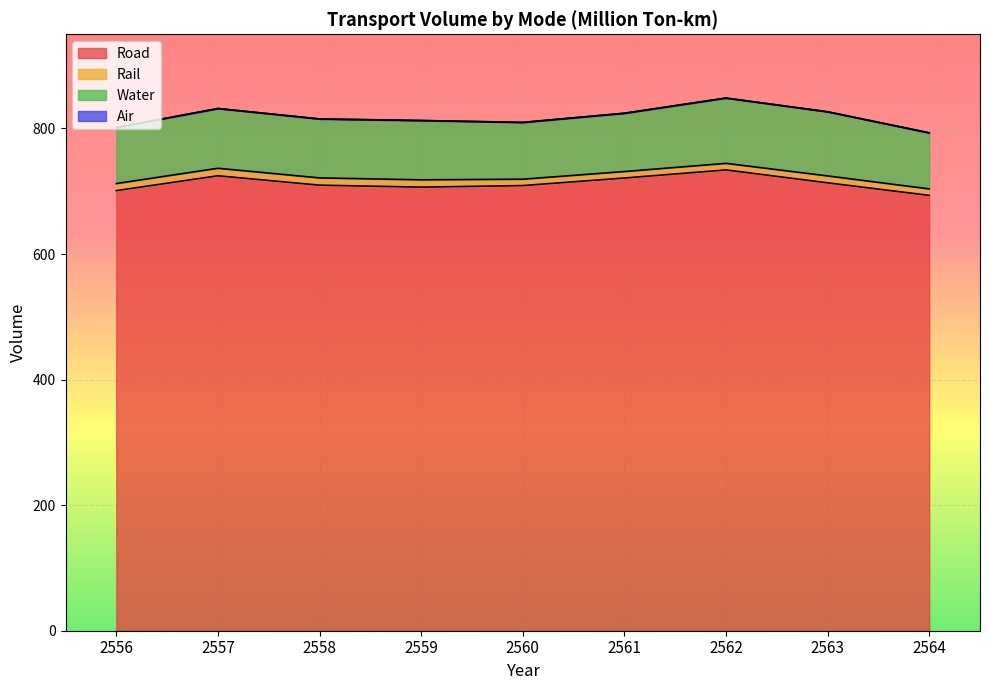

Reading right to left, extract all data points from this chart.

Road: 2564=693.4	2563=713.4	2562=734.0	2561=721.1	2560=709.0	2559=706.5	2558=709.7	2557=724.6	2556=701.0
Rail: 2564=10.3	2563=11.0	2562=10.4	2561=10.3	2560=10.2	2559=11.6	2558=11.6	2557=12.0	2556=11.3
Water: 2564=89.3	2563=102.1	2562=104.0	2561=92.8	2560=90.4	2559=94.4	2558=93.8	2557=95.1	2556=89.1
Air: 2564=0.0	2563=0.0	2562=0.1	2561=0.1	2560=0.1	2559=0.1	2558=0.1	2557=0.1	2556=0.1